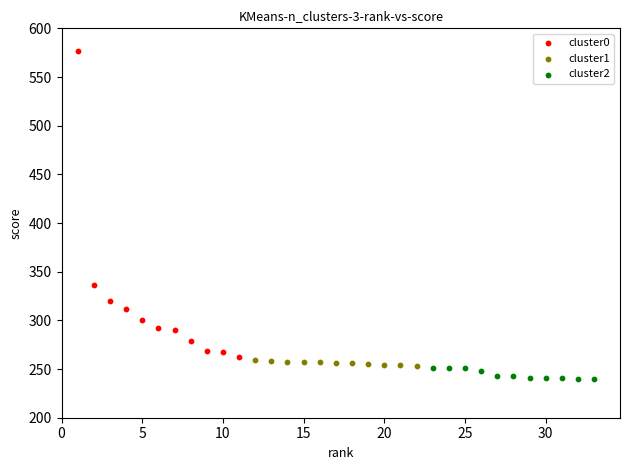

Which series reaches the maximum Y coordinate?

cluster0